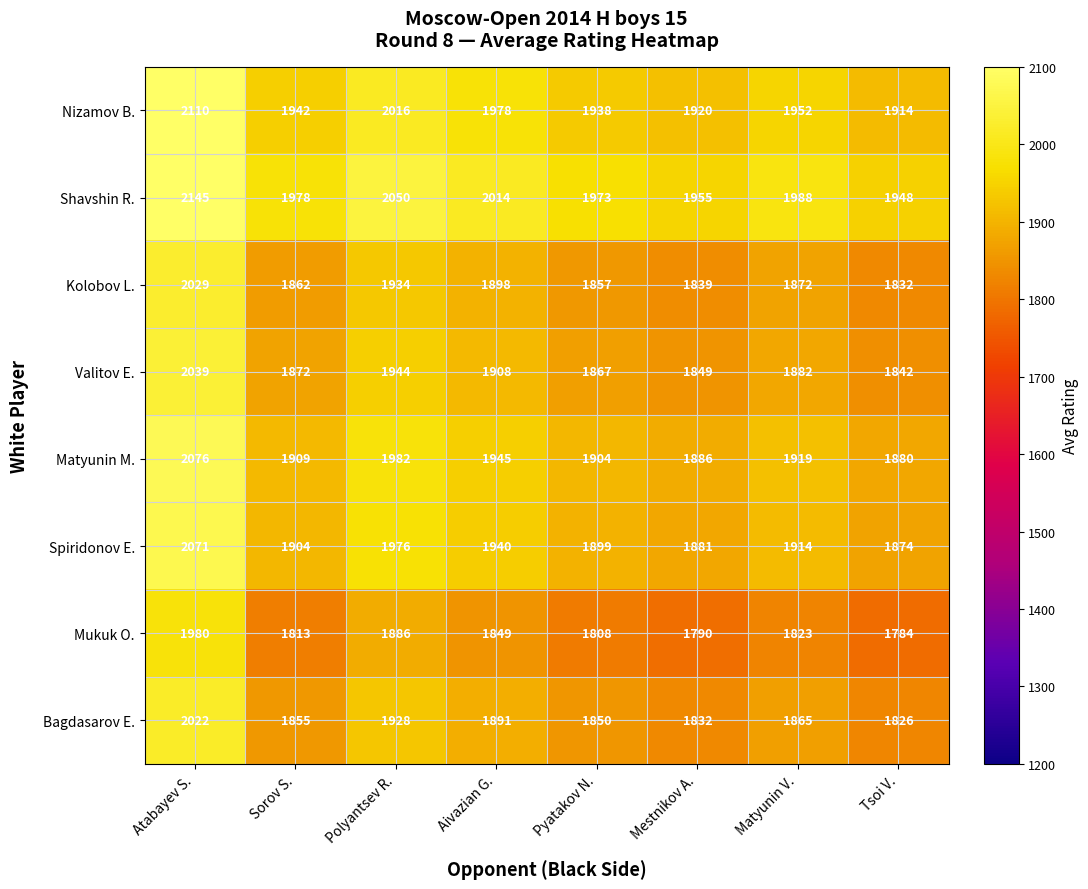

How many distinct data groups are displayed?

8